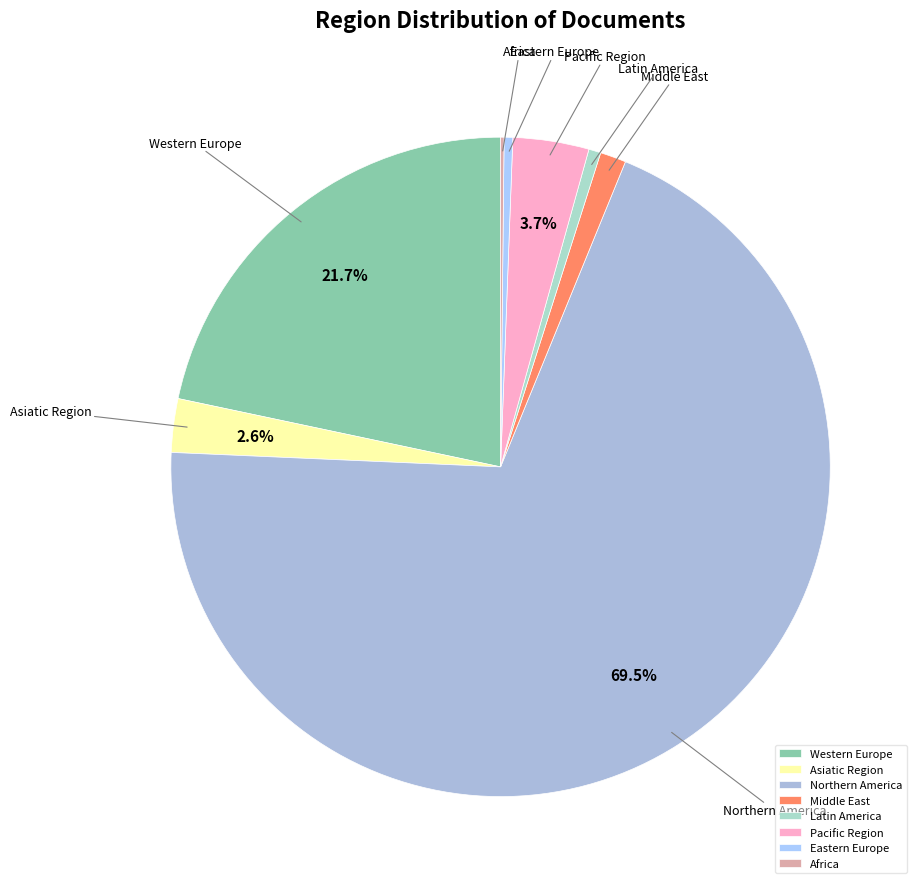

Does any single category account for the majority?

Yes